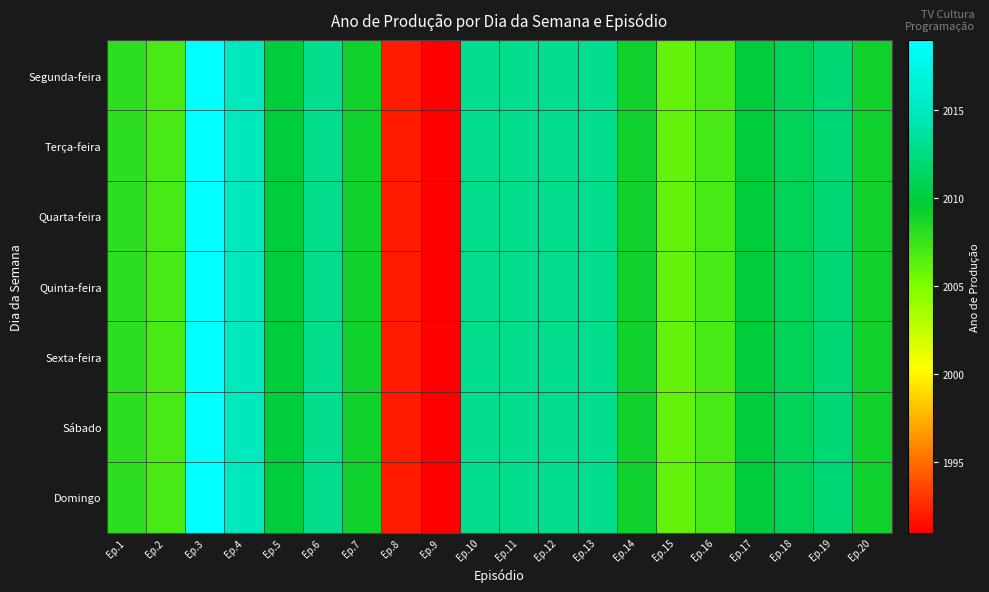

Rank the series at Ep.4 from highest to lowest value.

Segunda-feira, Terça-feira, Quarta-feira, Quinta-feira, Sexta-feira, Sábado, Domingo